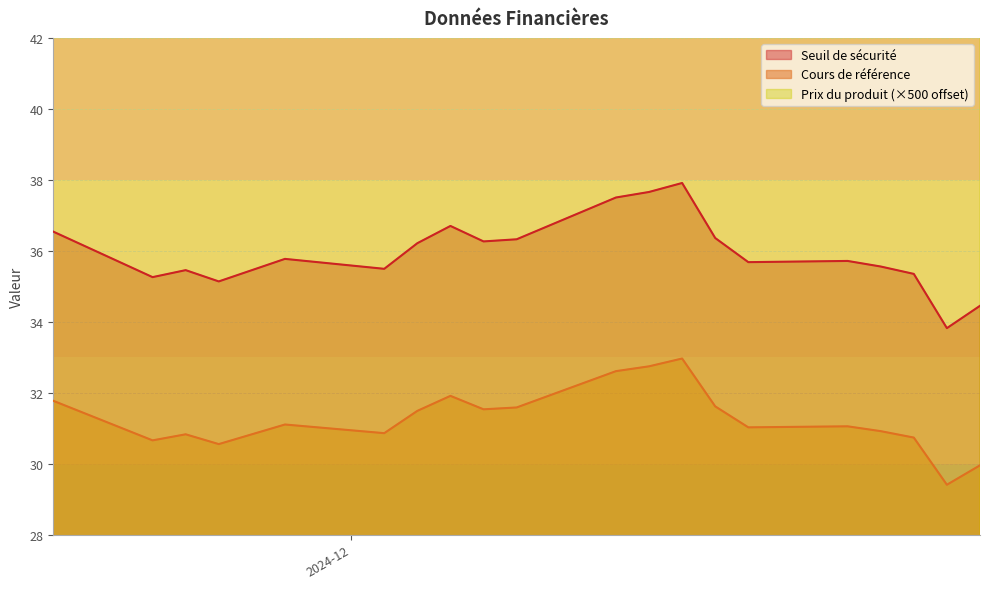

True or false: Cours de référence and Seuil de sécurité intersect in this chart.

False